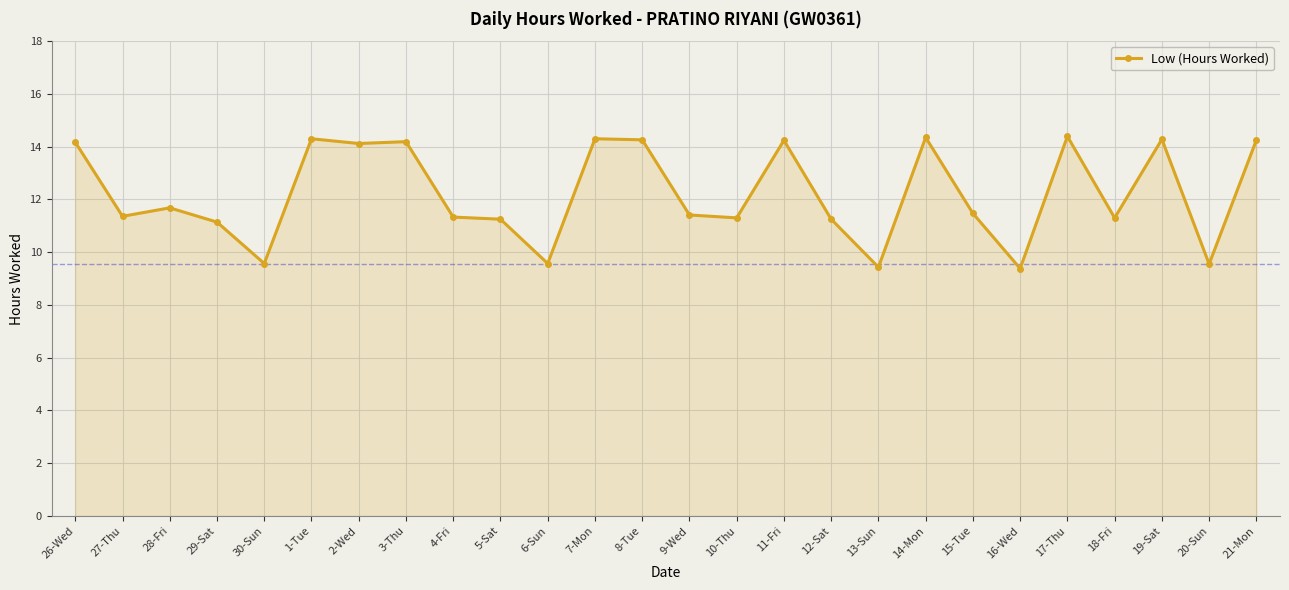

What position from the left is 4-Fri?

9